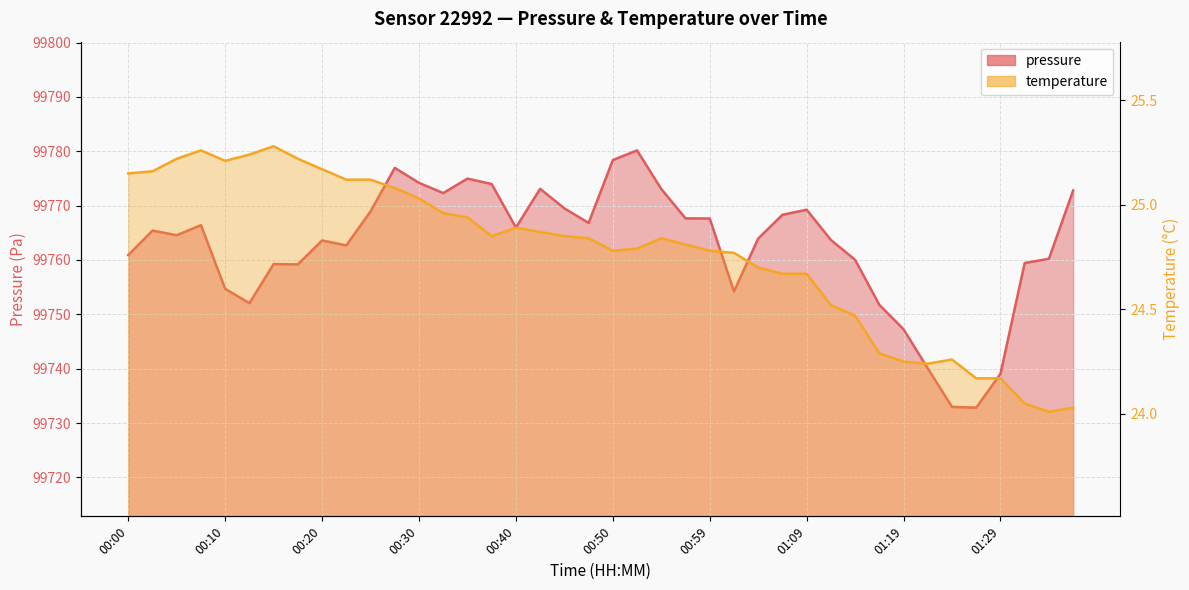

True or false: pressure and temperature cross at least once.

False